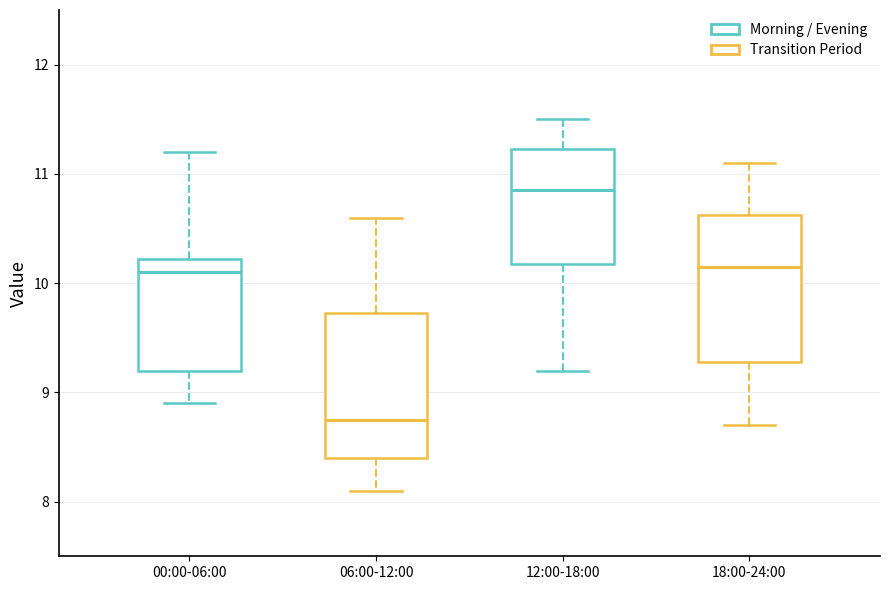

Reading left to right, transcribe this box plot: for each box, give where its median line is, the range the box spans, and where its two whiskers end, as read against the y-axis. The values are not printed on the chart, so give them approximately, as read against the axis.

00:00-06:00: median 10.1, box 9.2 to 10.2, whiskers 8.9 to 11.2
06:00-12:00: median 8.8, box 8.4 to 9.7, whiskers 8.1 to 10.6
12:00-18:00: median 10.9, box 10.2 to 11.2, whiskers 9.2 to 11.5
18:00-24:00: median 10.2, box 9.3 to 10.6, whiskers 8.7 to 11.1